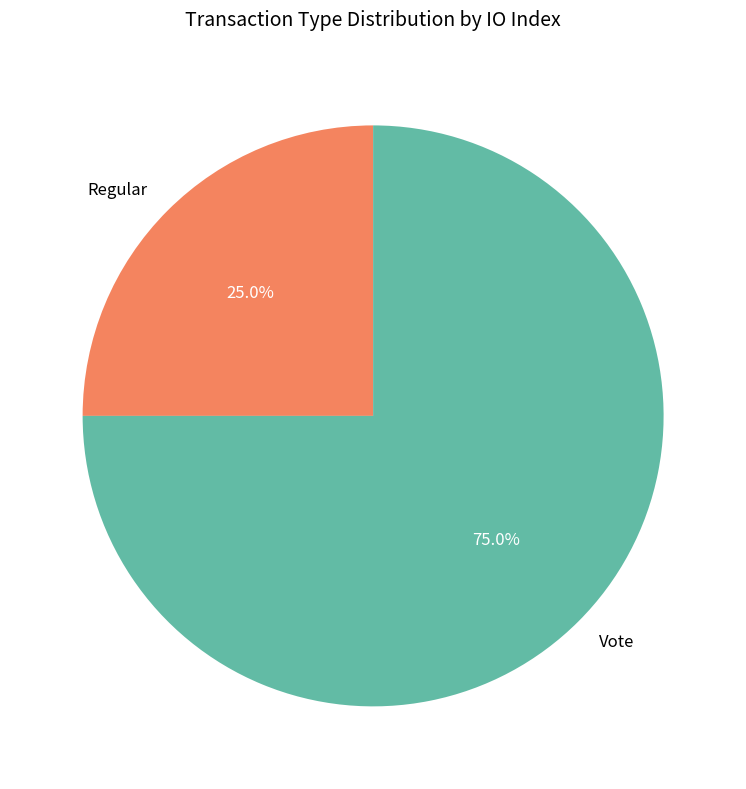

Count the number of slices in the pie.

2